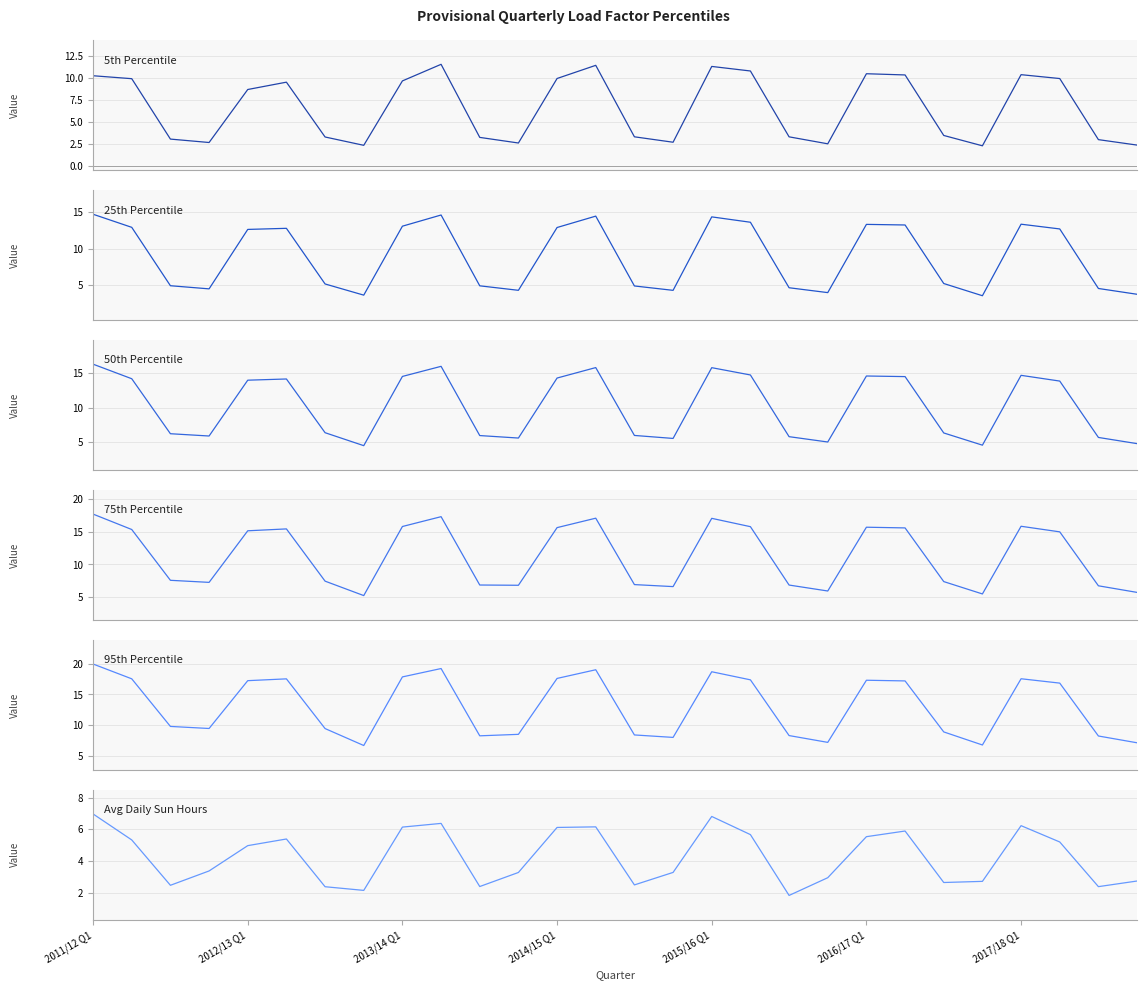

Count the number of data series in this chart.

6